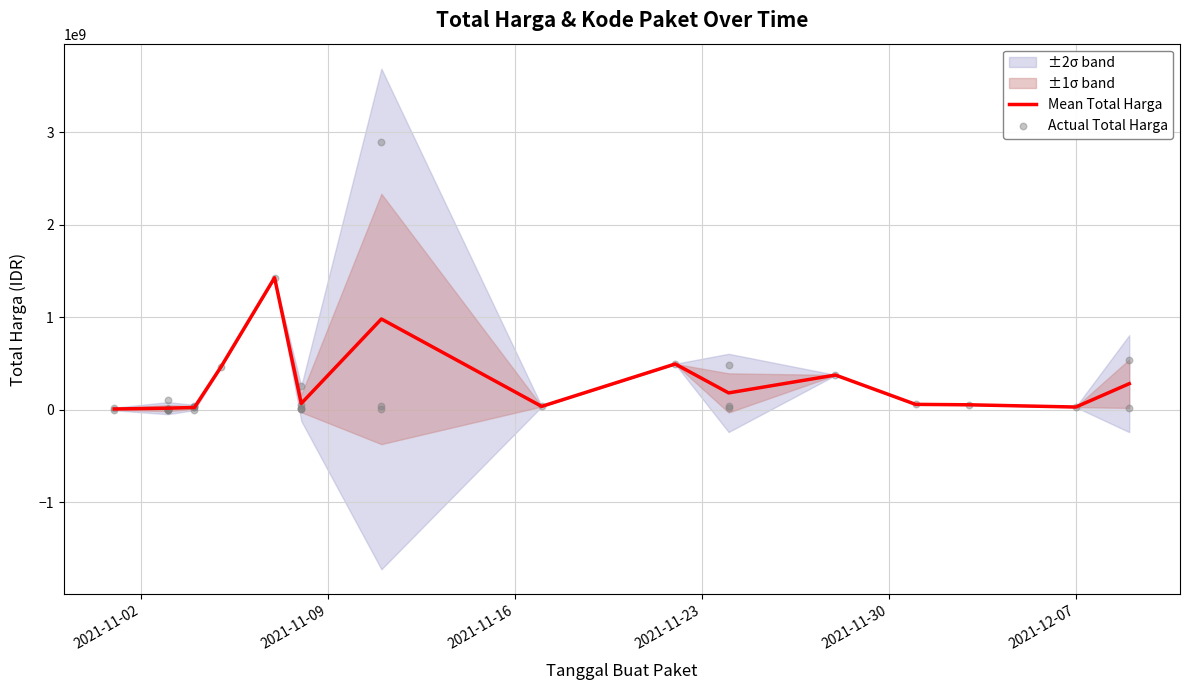

Which series has the largest Y range (max minus min)?

Total Harga